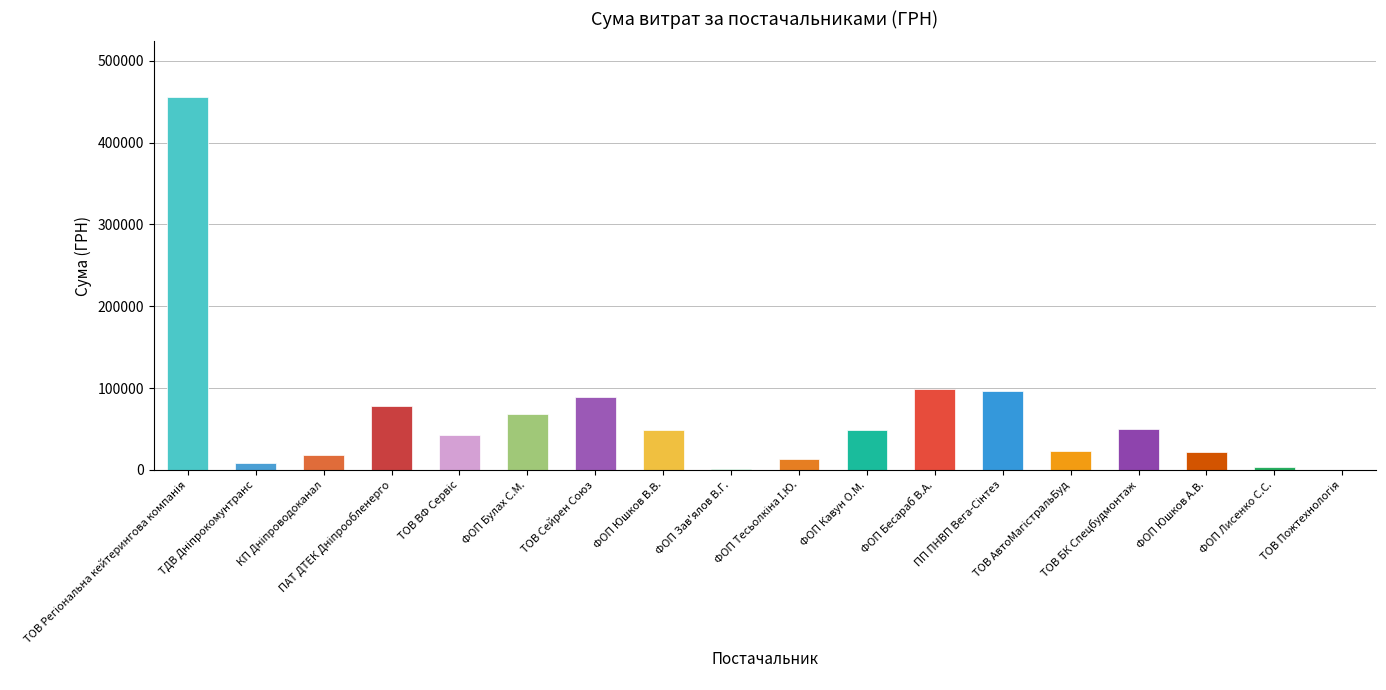

What is the greatest value displayed?

455440.8